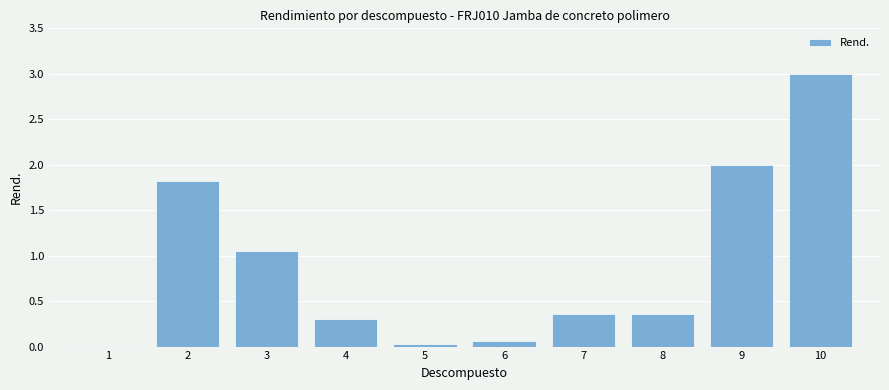

What is the sum of all values?

9.0